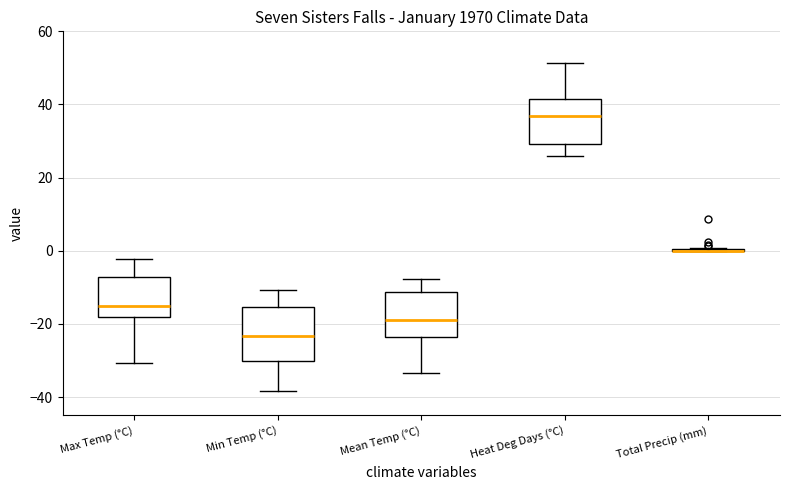

Reading left to right, read every box against the y-axis: the position of its median line, the range the box covers, and the ends of its whiskers. The values are not printed on the chart, so give them approximately, as read against the axis.

Max Temp (°C): median -14, box -18 to -8, whiskers -30 to -2
Min Temp (°C): median -24, box -30 to -16, whiskers -38 to -10
Mean Temp (°C): median -18, box -24 to -12, whiskers -34 to -8
Heat Deg Days (°C): median 36, box 30 to 42, whiskers 26 to 52
Total Precip (mm): box collapsed to a line at 0, whiskers 0 to 0